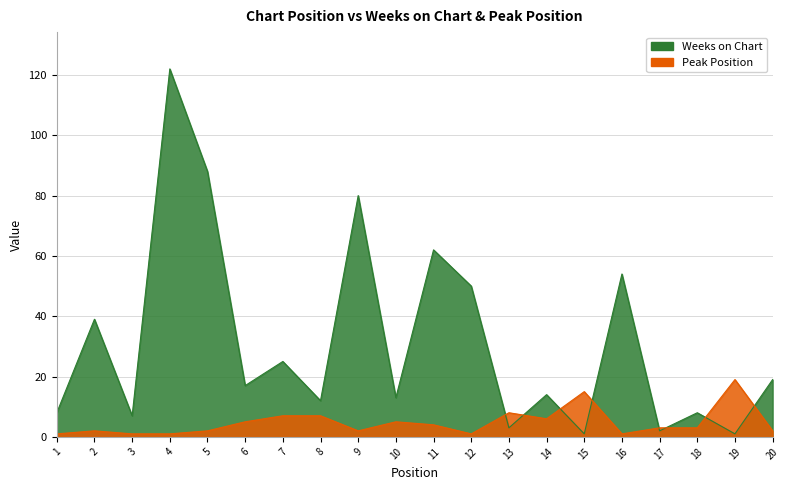

Between 10 and 12, which is larger?

12